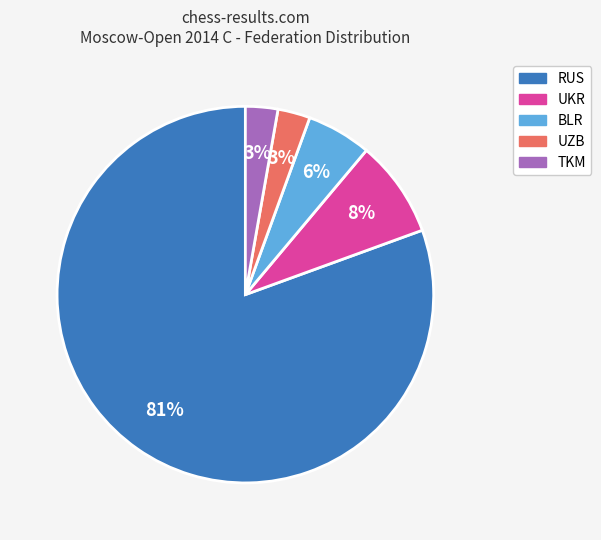

Is there a majority slice in this chart?

Yes